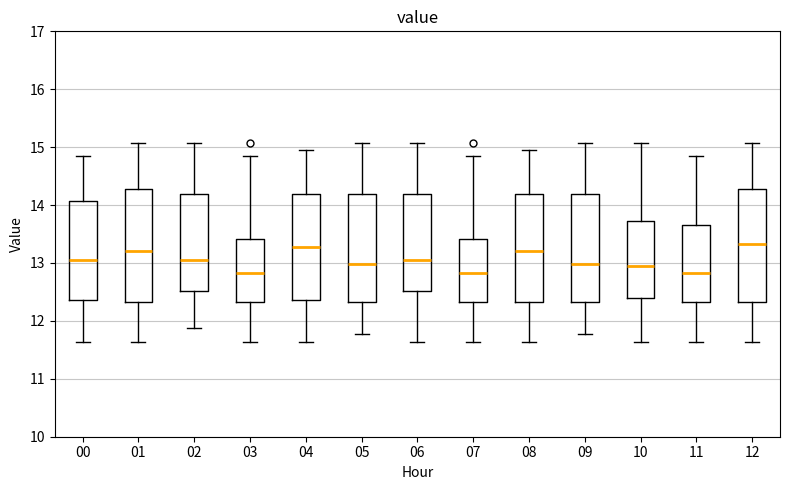

Reading left to right, transcribe this box plot: for each box, give where its median line is, the range the box spans, and where its two whiskers end, as read against the y-axis. The values are not printed on the chart, so give them approximately, as read against the axis.

00: median 13.1, box 12.4 to 14.1, whiskers 11.6 to 14.9
01: median 13.2, box 12.3 to 14.3, whiskers 11.6 to 15.1
02: median 13.1, box 12.5 to 14.2, whiskers 11.9 to 15.1
03: median 12.8, box 12.3 to 13.4, whiskers 11.6 to 14.9
04: median 13.3, box 12.4 to 14.2, whiskers 11.6 to 15.0
05: median 13.0, box 12.3 to 14.2, whiskers 11.8 to 15.1
06: median 13.1, box 12.5 to 14.2, whiskers 11.6 to 15.1
07: median 12.8, box 12.3 to 13.4, whiskers 11.6 to 14.9
08: median 13.2, box 12.3 to 14.2, whiskers 11.6 to 15.0
09: median 13.0, box 12.3 to 14.2, whiskers 11.8 to 15.1
10: median 13.0, box 12.4 to 13.7, whiskers 11.6 to 15.1
11: median 12.8, box 12.3 to 13.7, whiskers 11.6 to 14.9
12: median 13.3, box 12.3 to 14.3, whiskers 11.6 to 15.1